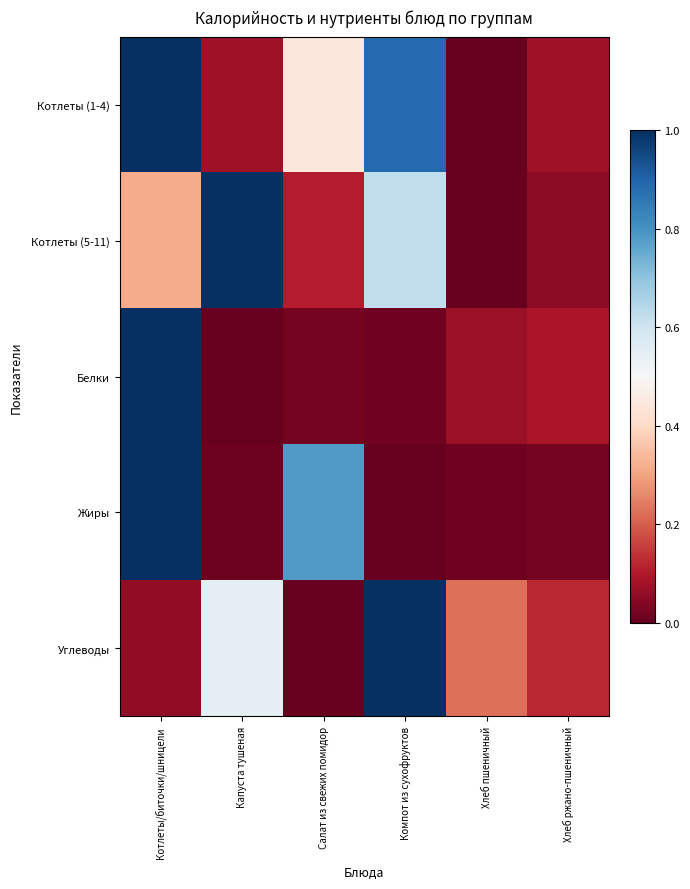

Count the number of data series in this chart.

5